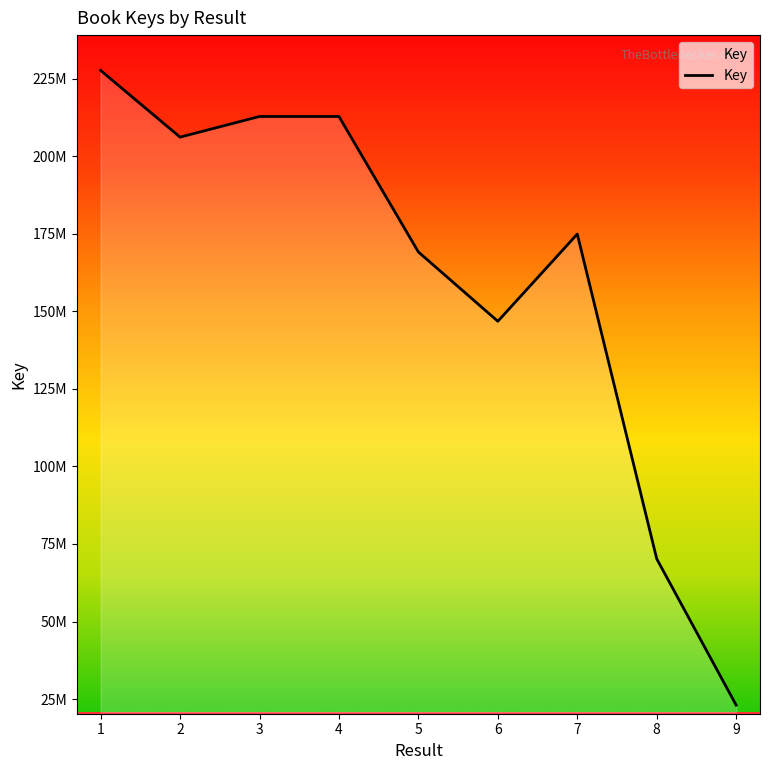

Is this an area chart (filled region under the line)?

Yes